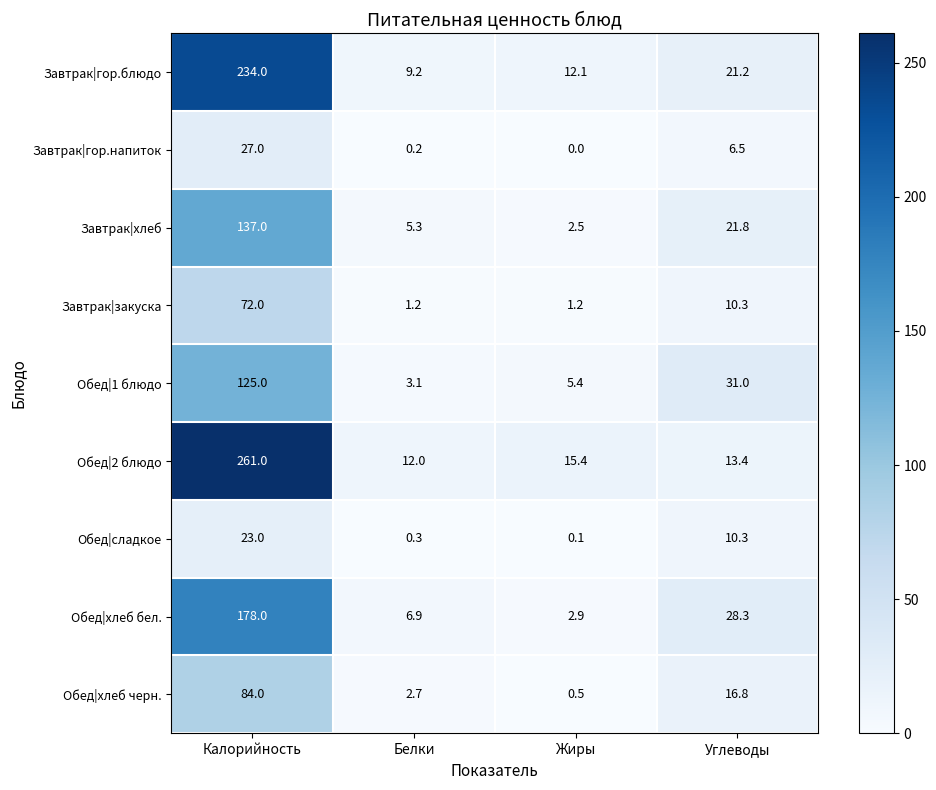

How many data points does each series have?

4